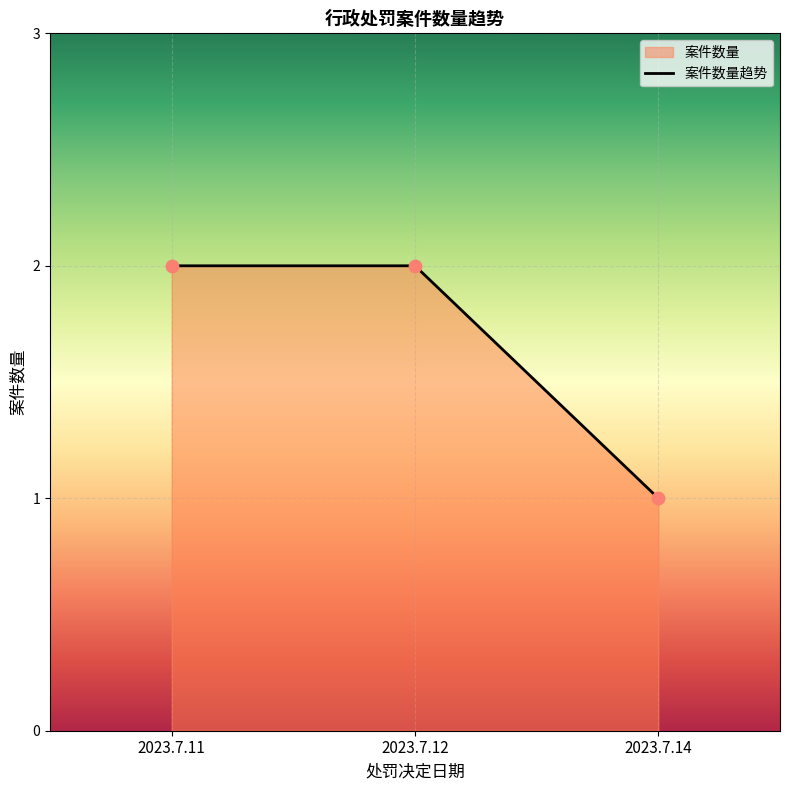

Between 2023.7.14 and 2023.7.12, which is larger?

2023.7.12